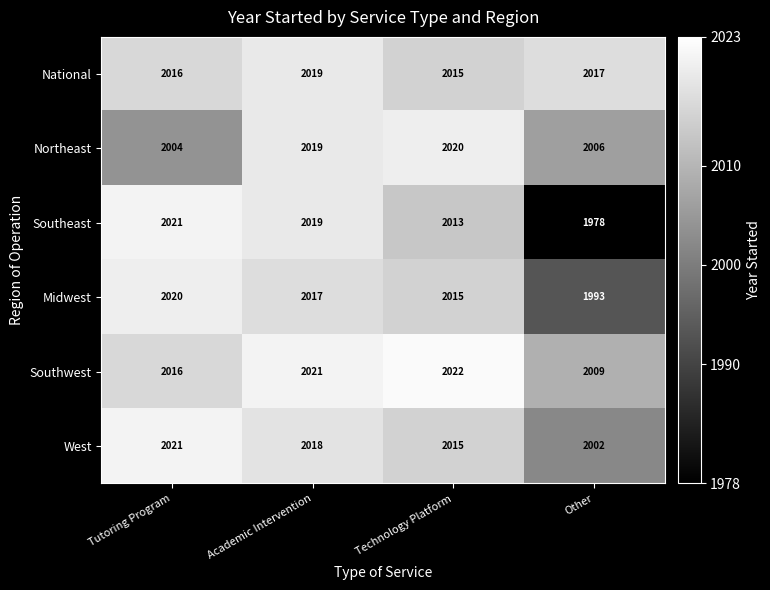

Read the Midwest value at Tutoring Program, to the nearest 10.

2020